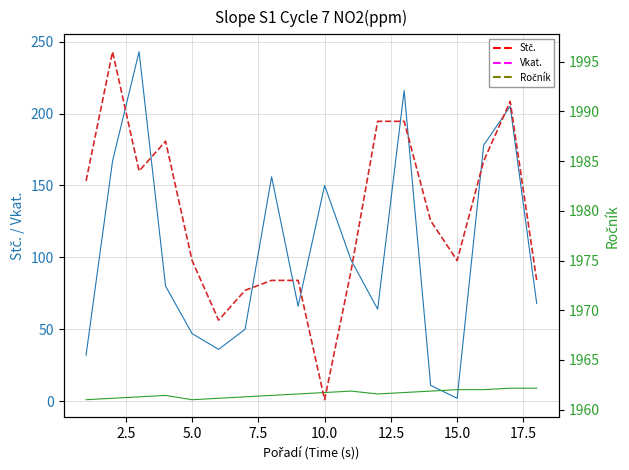

Is the value of Vkat. at 0.0 greater than the value of Stč. at 17?

No